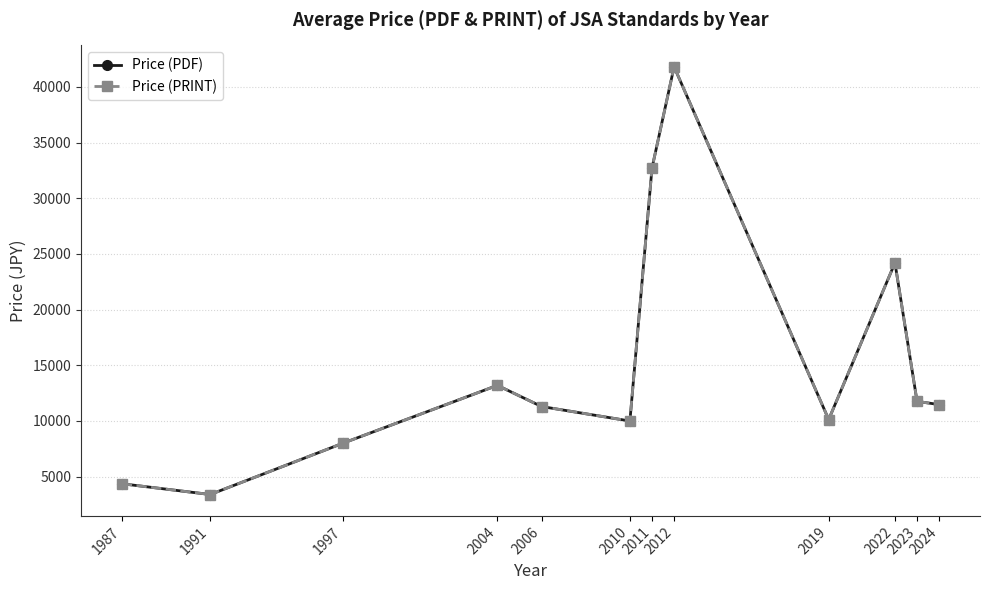

What is the value of the Price (PDF) point at the 12th from the left?

11475.0